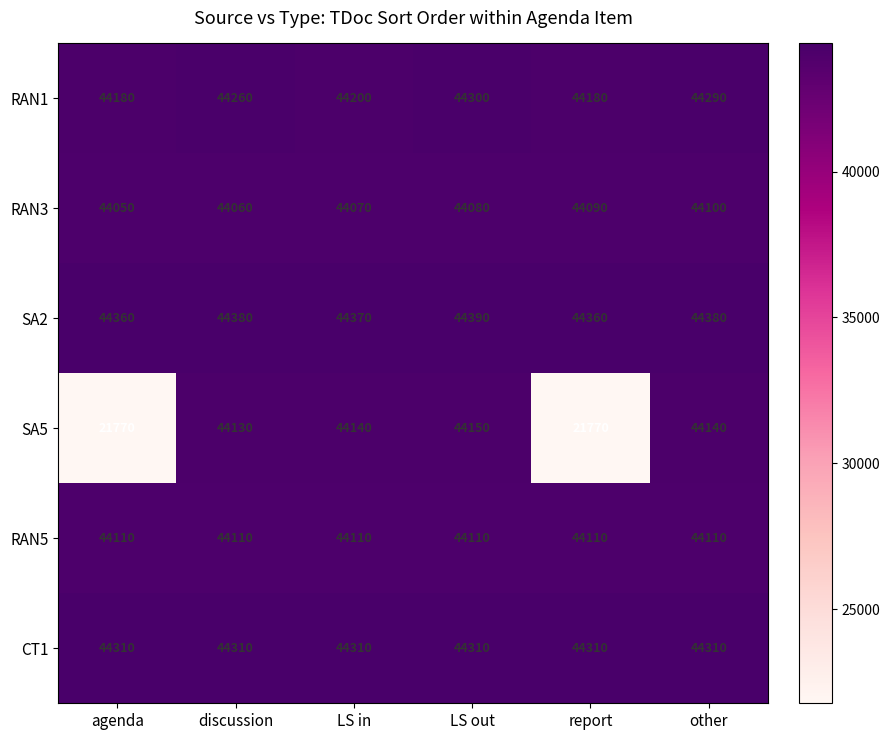

List the series in order of their peak value, lowest first.

RAN3, RAN5, SA5, RAN1, CT1, SA2